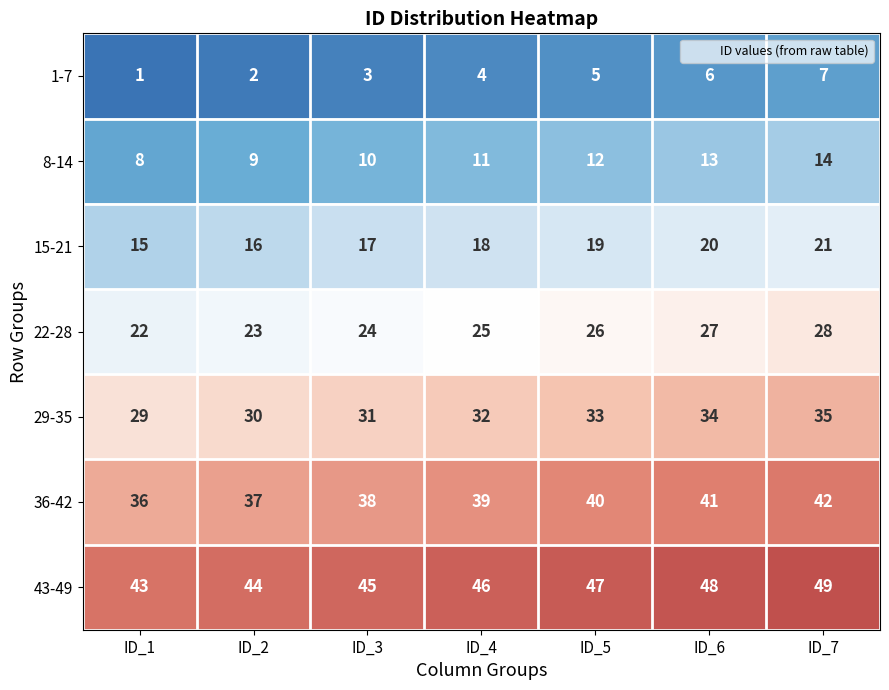

Which category has the highest value across all series?

ID_7